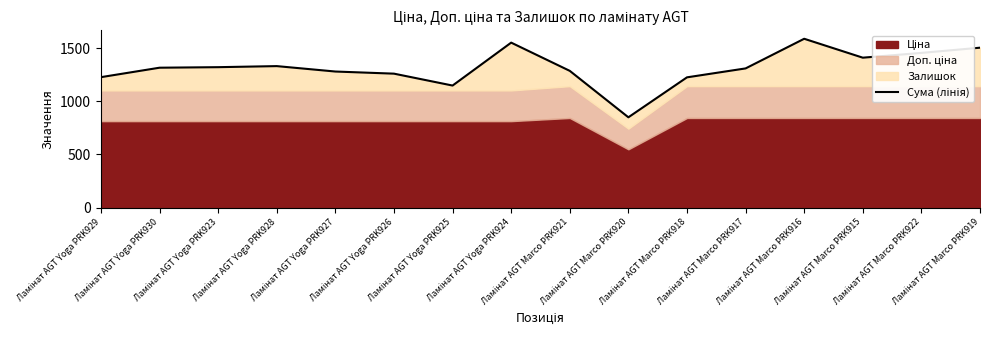

Rank the categories by value from highest to lowest.

Ламінат AGT Marco PRK916, Ламінат AGT Yoga PRK924, Ламінат AGT Marco PRK919, Ламінат AGT Marco PRK922, Ламінат AGT Marco PRK915, Ламінат AGT Yoga PRK928, Ламінат AGT Yoga PRK923, Ламінат AGT Yoga PRK930, Ламінат AGT Marco PRK917, Ламінат AGT Marco PRK921, Ламінат AGT Yoga PRK927, Ламінат AGT Yoga PRK926, Ламінат AGT Yoga PRK929, Ламінат AGT Marco PRK918, Ламінат AGT Yoga PRK925, Ламінат AGT Marco PRK920